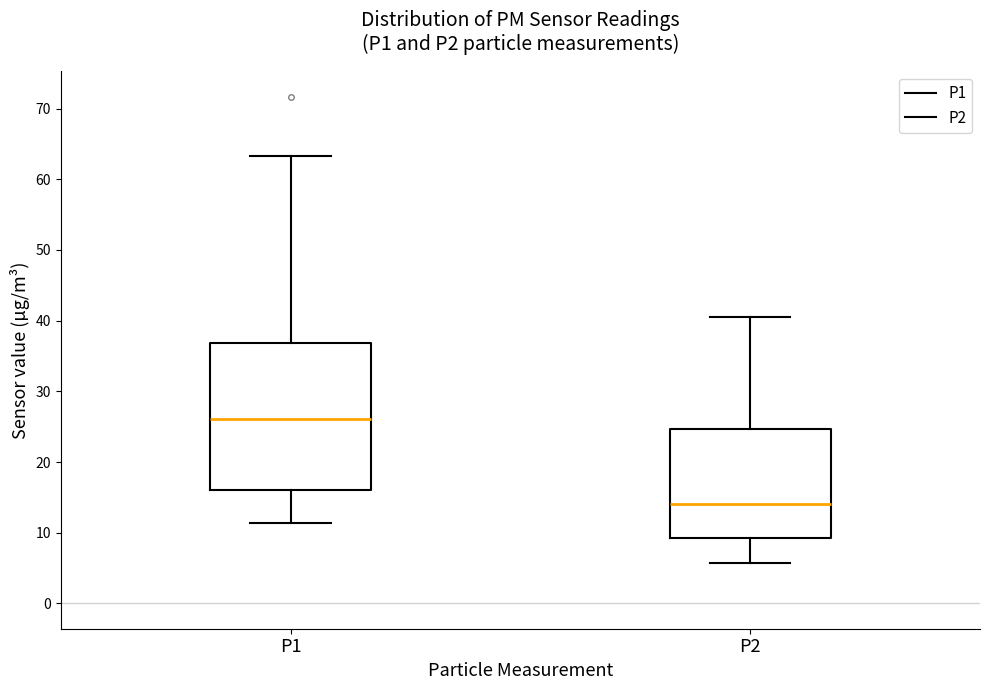

Which box's median line is the lowest?

P2